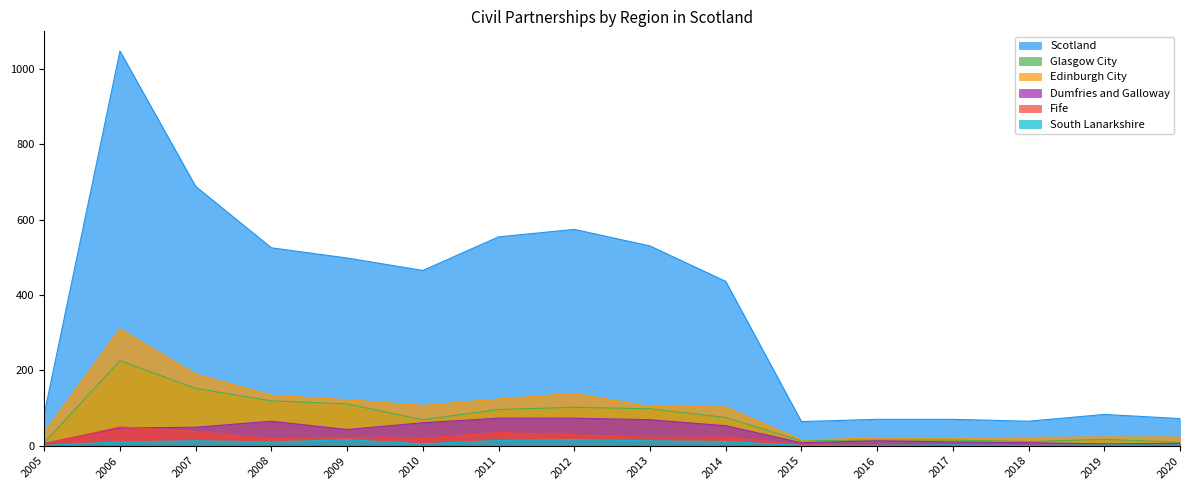

Which series has the widest spread of values?

Scotland